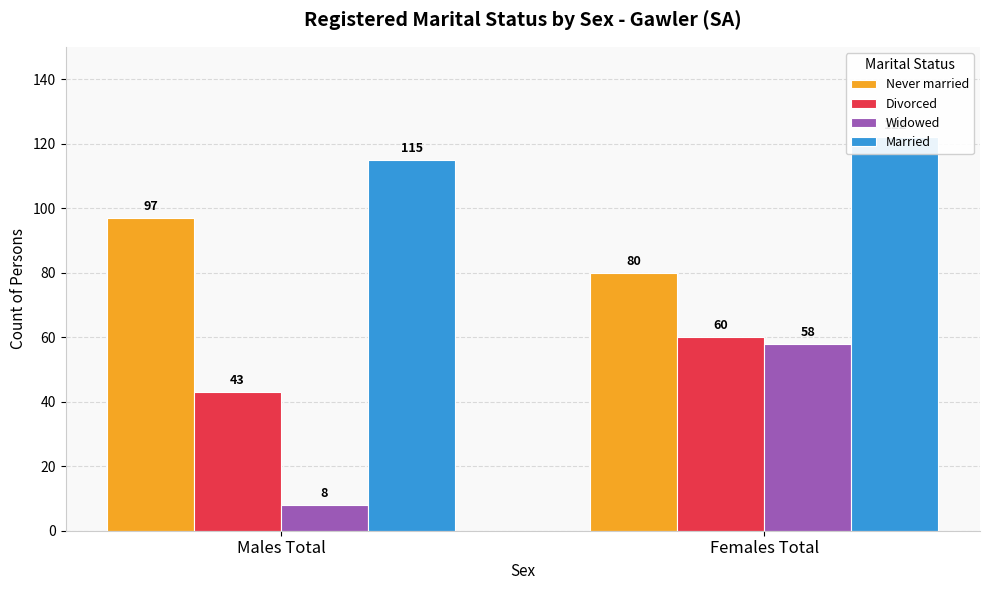

How many bars are there in total?

8